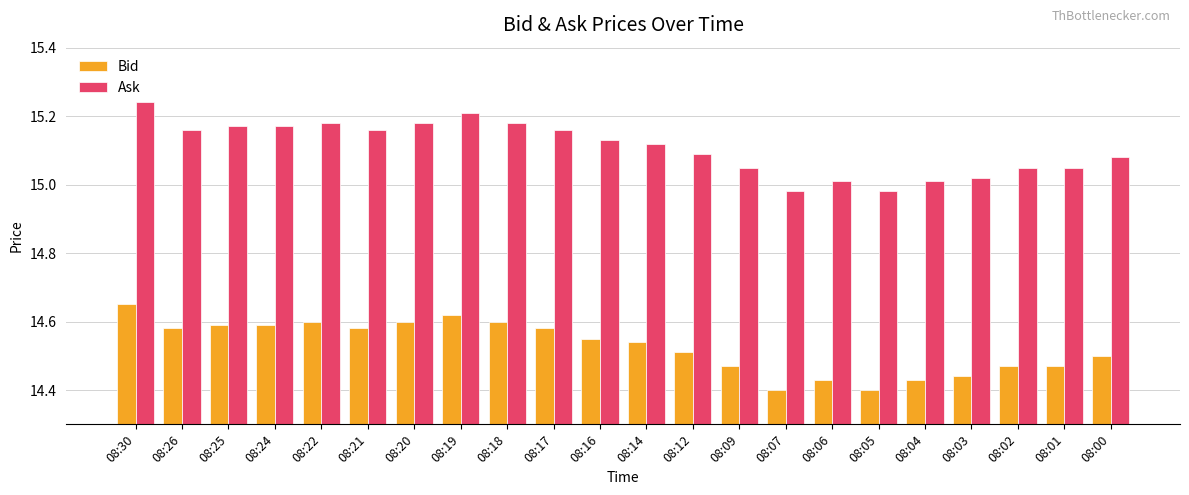

Which category has the highest value in the Bid series?

08:30